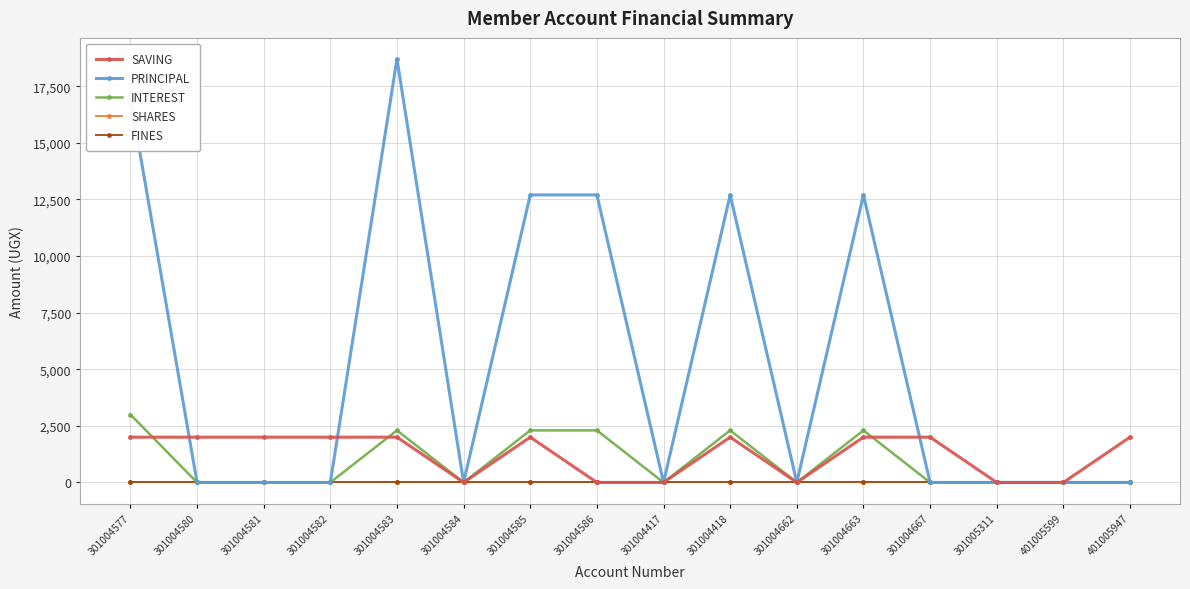

Reading left to right, extract all data points from this chart.

SAVING: 301004577=2000	301004580=2000	301004581=2000	301004582=2000	301004583=2000	301004584=0	301004585=2000	301004586=0	301004417=0	301004418=2000	301004662=0	301004663=2000	301004667=2000	301005311=0	401005599=0	401005947=2000
PRINCIPAL: 301004577=17000	301004580=0	301004581=0	301004582=0	301004583=18700	301004584=0	301004585=12700	301004586=12700	301004417=0	301004418=12700	301004662=0	301004663=12700	301004667=0	301005311=0	401005599=0	401005947=0
INTEREST: 301004577=3000	301004580=0	301004581=0	301004582=0	301004583=2300	301004584=0	301004585=2300	301004586=2300	301004417=0	301004418=2300	301004662=0	301004663=2300	301004667=0	301005311=0	401005599=0	401005947=0
SHARES: 301004577=0	301004580=0	301004581=0	301004582=0	301004583=0	301004584=0	301004585=0	301004586=0	301004417=0	301004418=0	301004662=0	301004663=0	301004667=0	301005311=0	401005599=0	401005947=0
FINES: 301004577=0	301004580=0	301004581=0	301004582=0	301004583=0	301004584=0	301004585=0	301004586=0	301004417=0	301004418=0	301004662=0	301004663=0	301004667=0	301005311=0	401005599=0	401005947=0